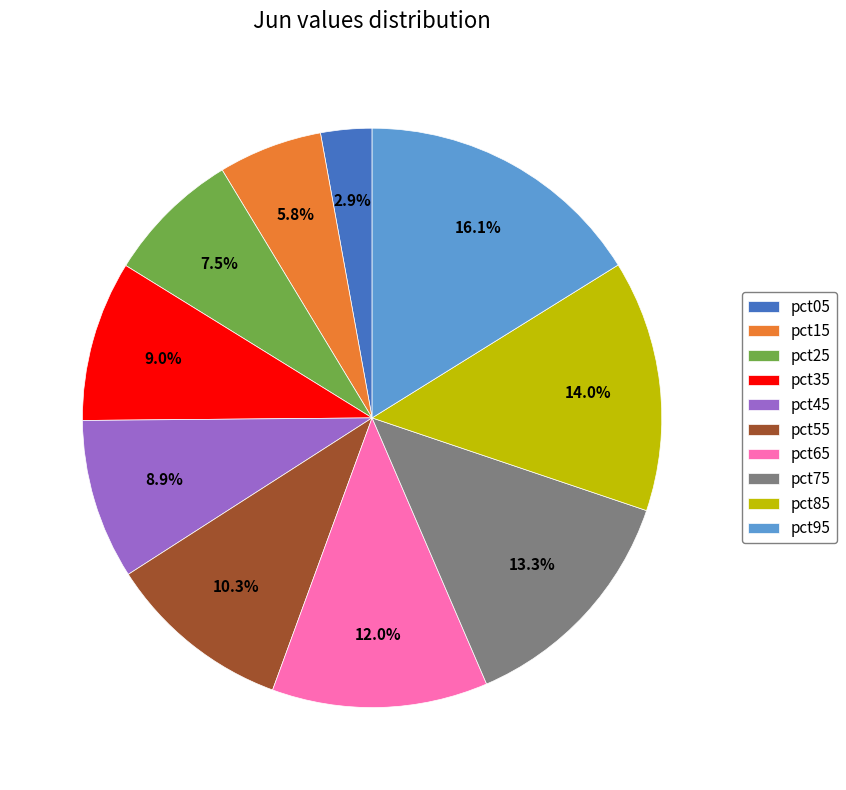

The pct95 slice represents 2% of the pie. True or false?

False